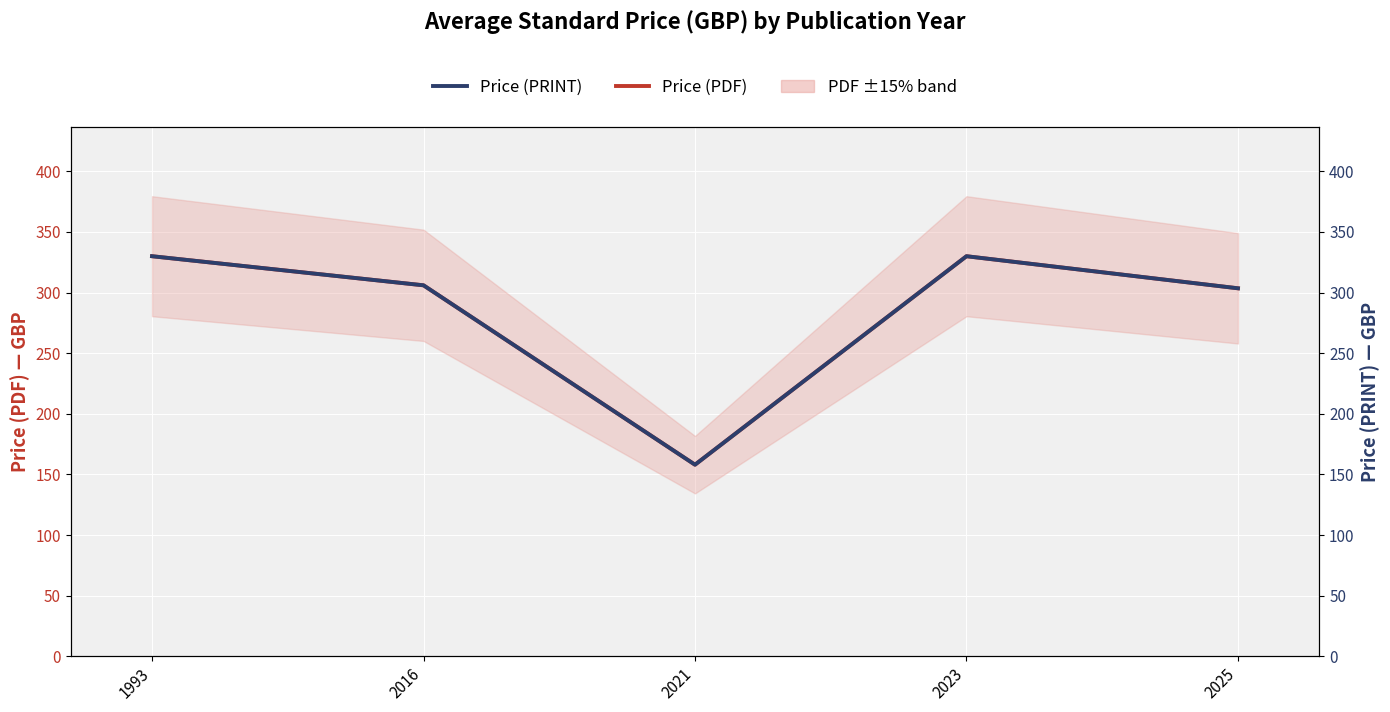

True or false: Price (PDF) and Price (PRINT) cross at least once.

False